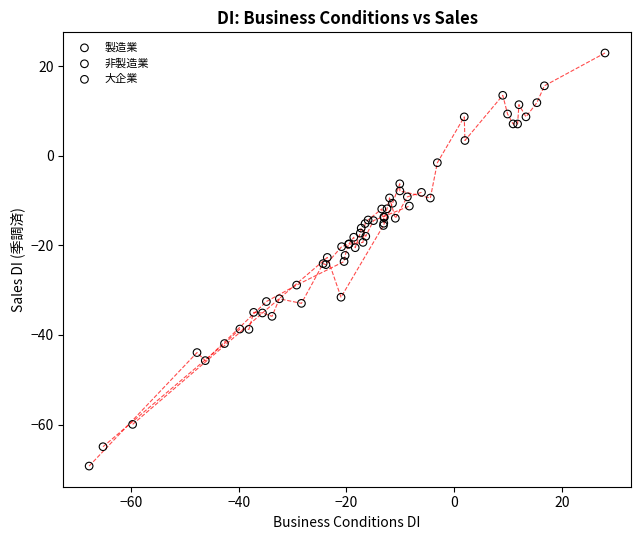

Which series has the largest Y range (max minus min)?

大企業